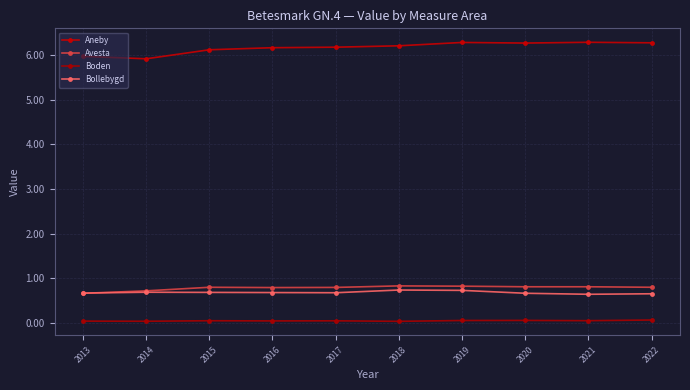

What is the maximum value for Bollebygd?

0.7